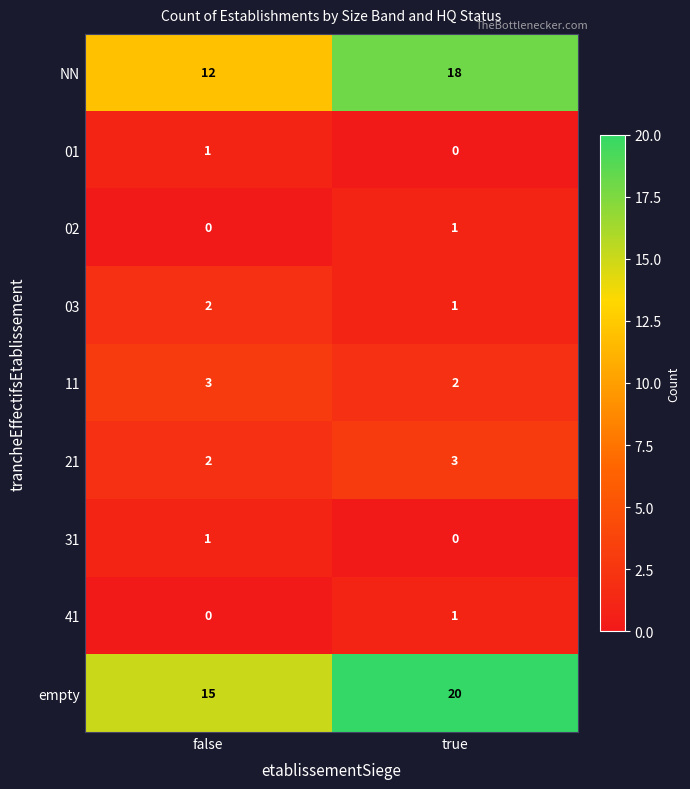

Reading left to right, extract all data points from this chart.

NN: false=12	true=18
01: false=1	true=0
02: false=0	true=1
03: false=2	true=1
11: false=3	true=2
21: false=2	true=3
31: false=1	true=0
41: false=0	true=1
empty: false=15	true=20